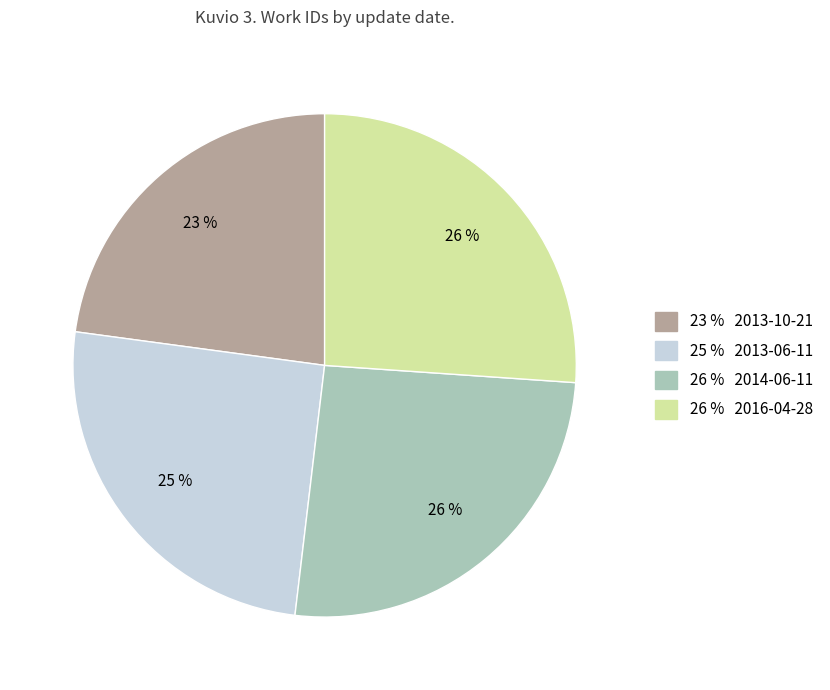

How many segments does this pie chart have?

4